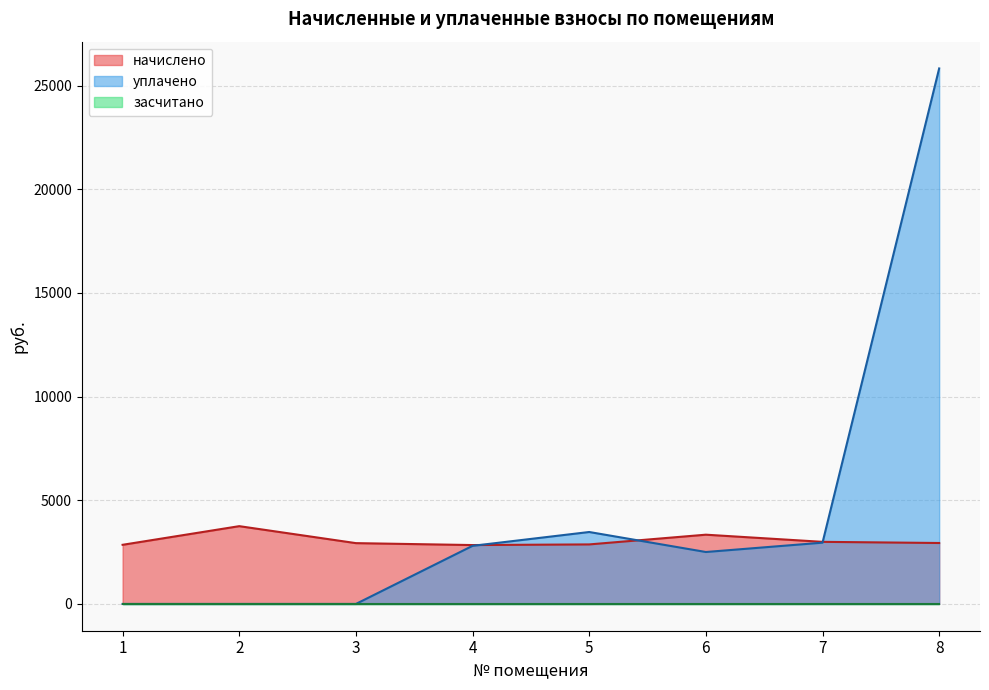

What is the spread (max minus min) of values at 5?

3469.7